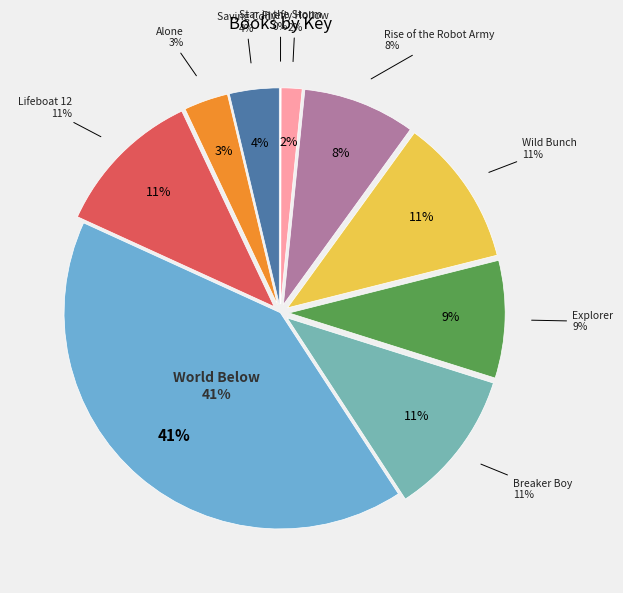

What percentage is the Wild Bunch slice, to the nearest percent?

11%